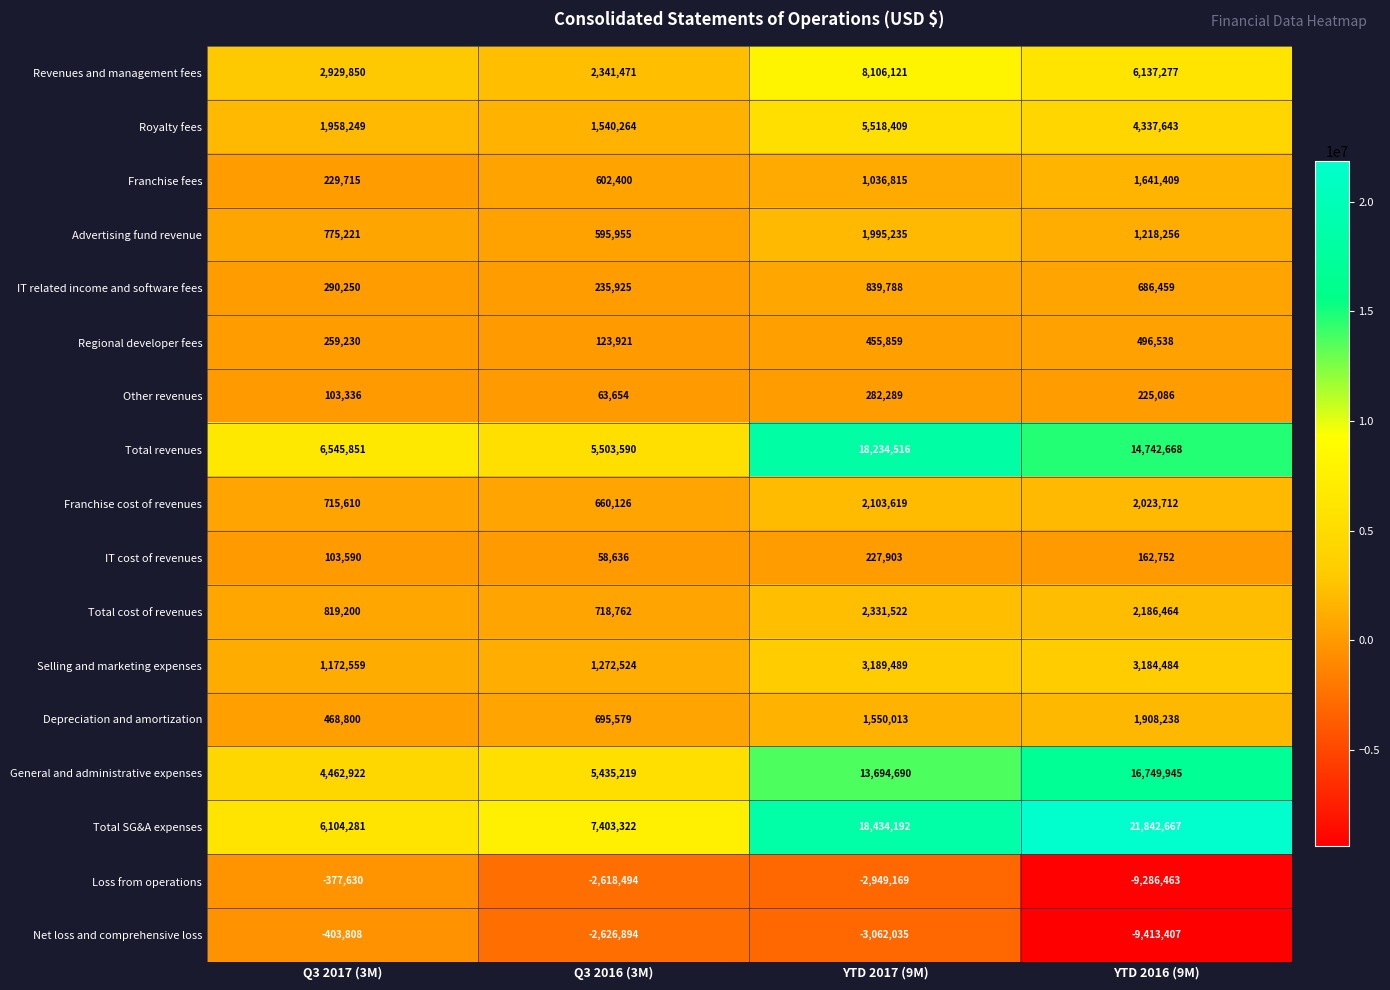

Which series changed the most between Q3 2016 (3M) and YTD 2017 (9M)?

Total revenues